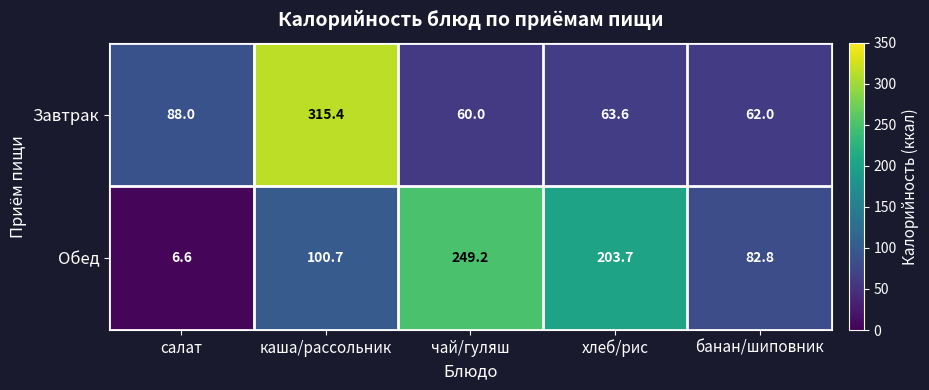

What is the average value of the Обед series?

128.6